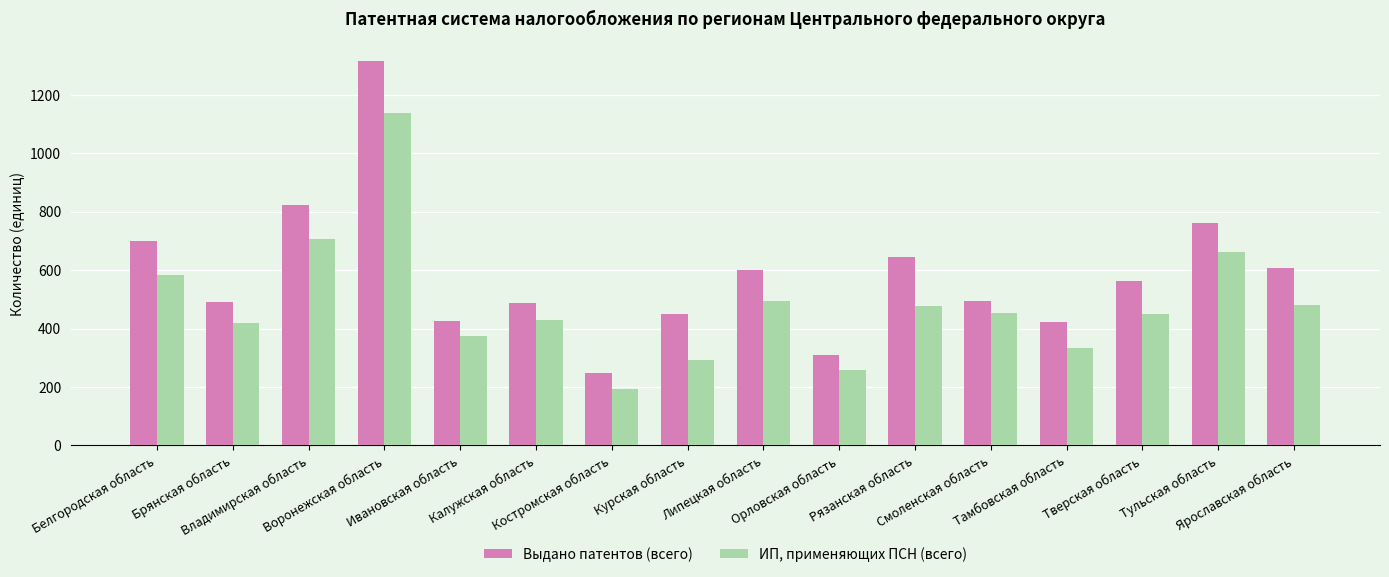

At which label does Выдано патентов (всего) first exceed 564?

Белгородская область